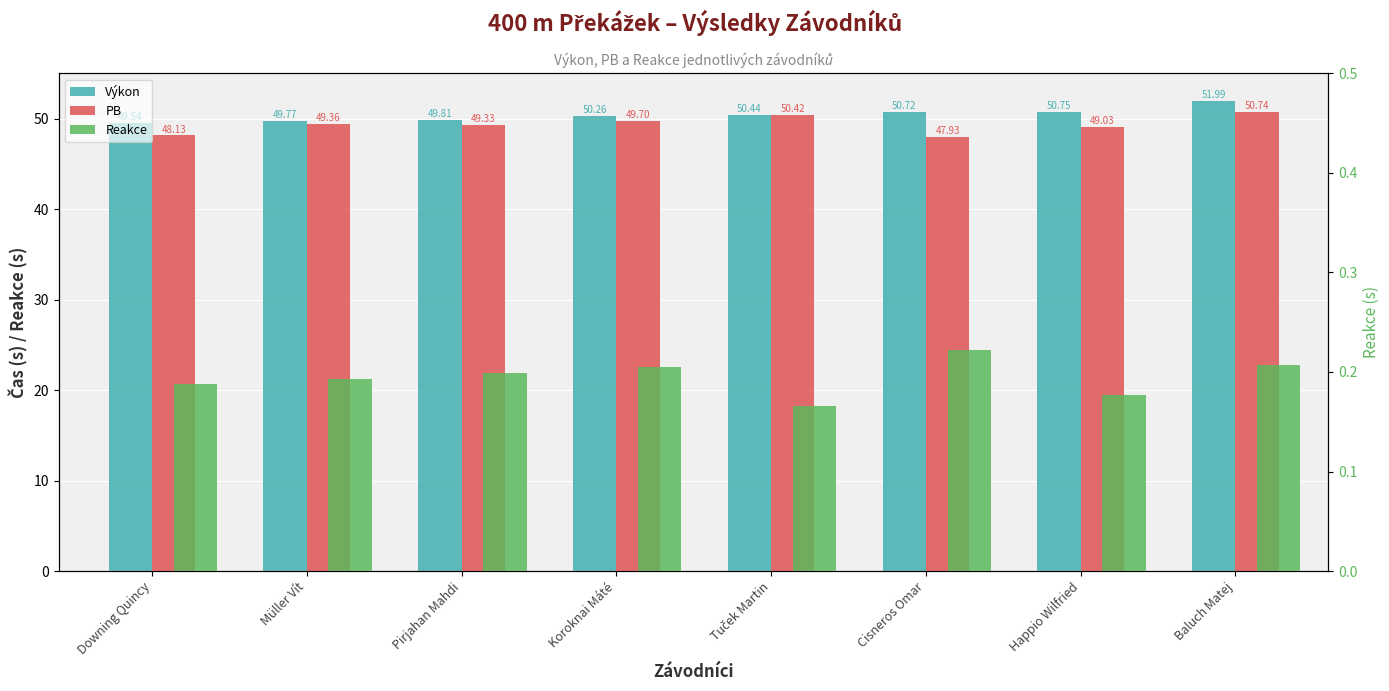

Does the chart contain stacked bars?

No